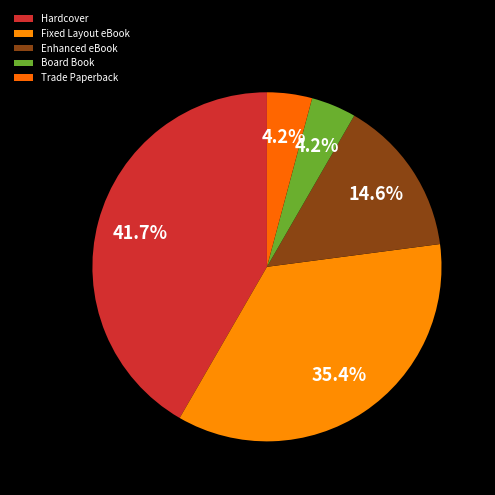

How many slices are in this pie chart?

5